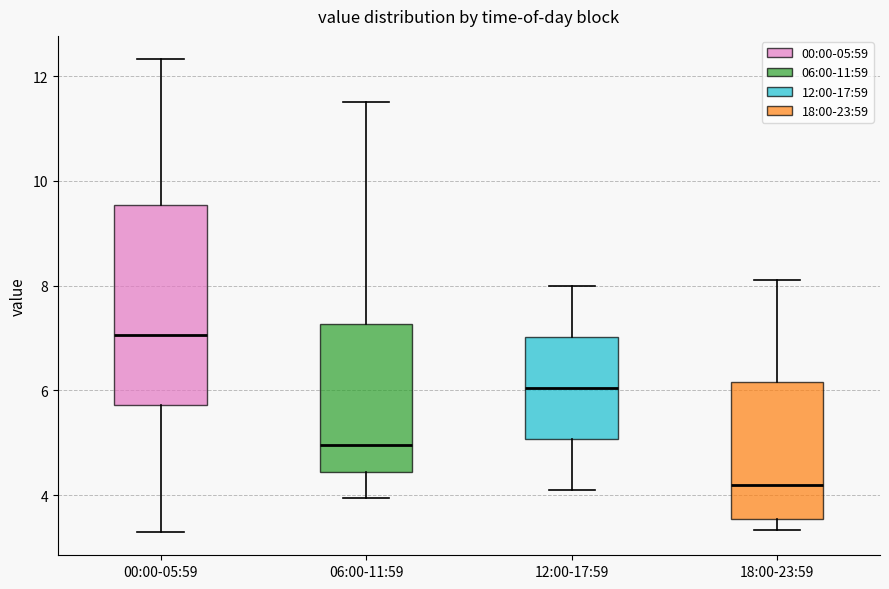

Reading left to right, transcribe this box plot: for each box, give where its median line is, the range the box spans, and where its two whiskers end, as read against the y-axis. The values are not printed on the chart, so give them approximately, as read against the axis.

00:00-05:59: median 7.0, box 5.8 to 9.6, whiskers 3.4 to 12.4
06:00-11:59: median 5.0, box 4.4 to 7.2, whiskers 4.0 to 11.6
12:00-17:59: median 6.0, box 5.0 to 7.0, whiskers 4.2 to 8.0
18:00-23:59: median 4.2, box 3.6 to 6.2, whiskers 3.4 to 8.2